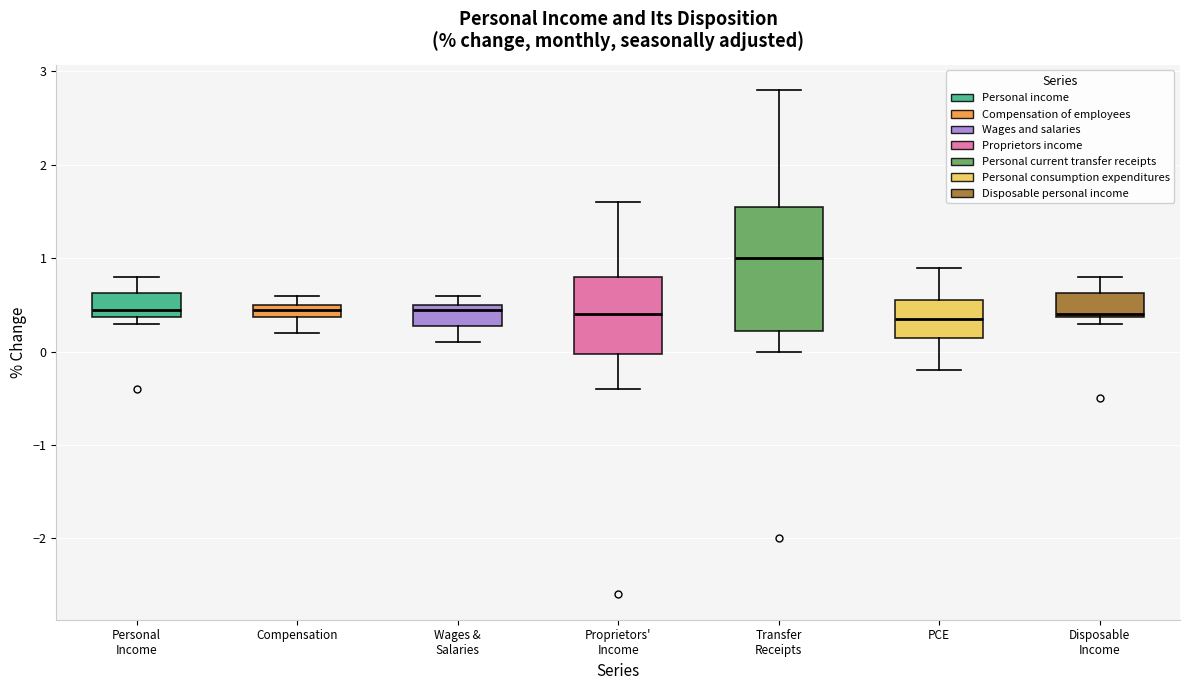

Where does the lower whisker of the box for Wages & Salaries end on the y-axis? The values are not printed on the chart, so give them approximately, as read against the axis.

0.1